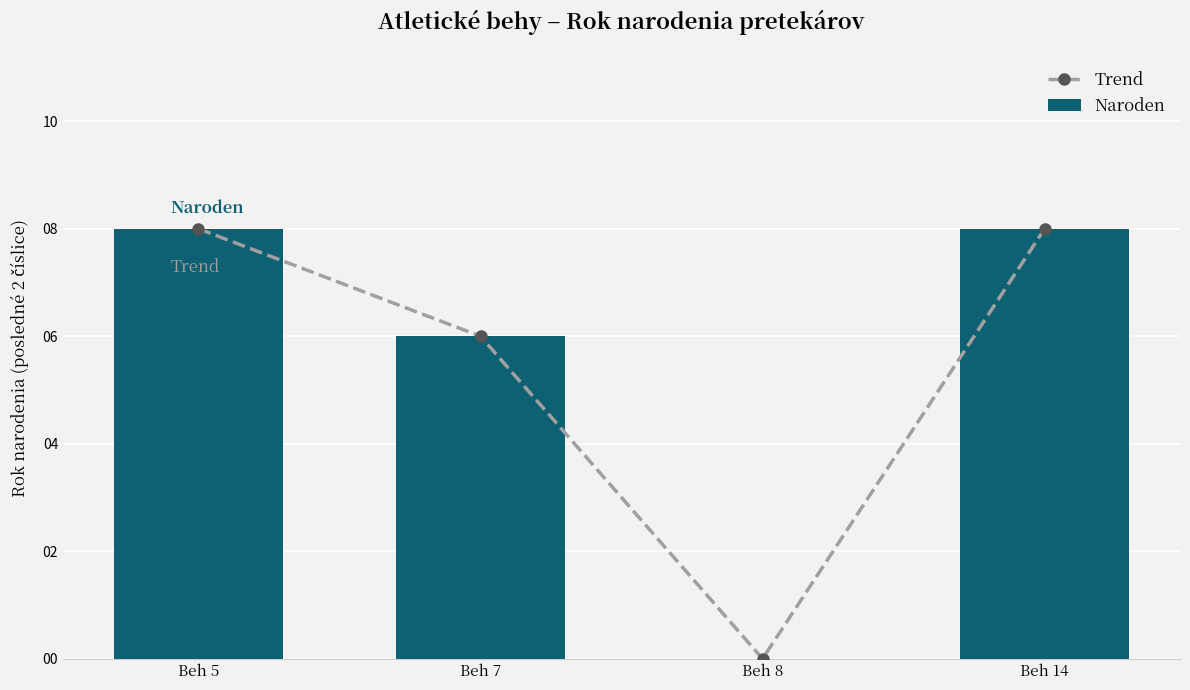

Rank the series by their maximum value, from lowest to highest.

Trend, Naroden